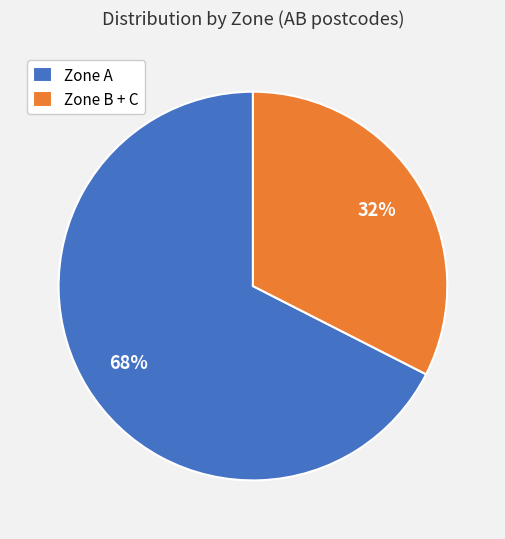

Do Zone A and Zone B + C together represent more than half of the pie?

Yes